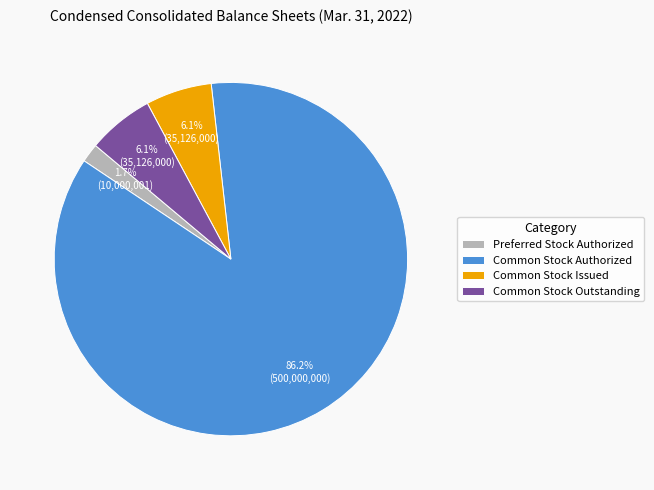

The Common Stock Issued slice represents 6% of the pie. True or false?

True